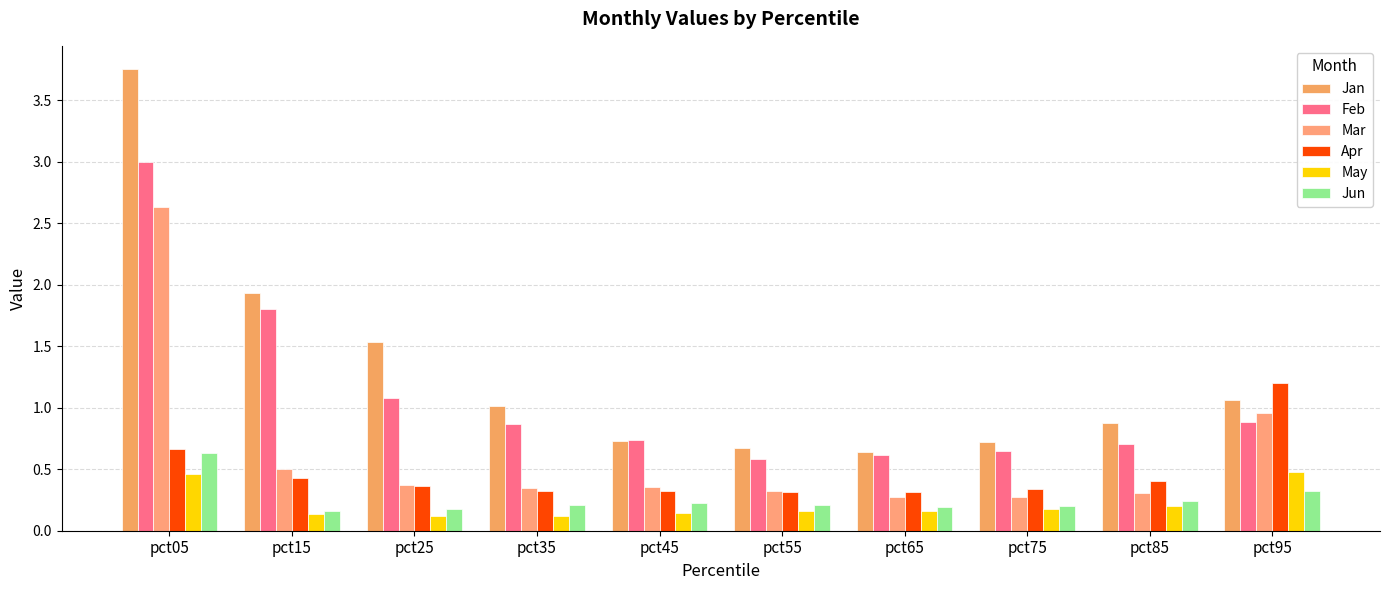

Does the chart contain any negative values?

No